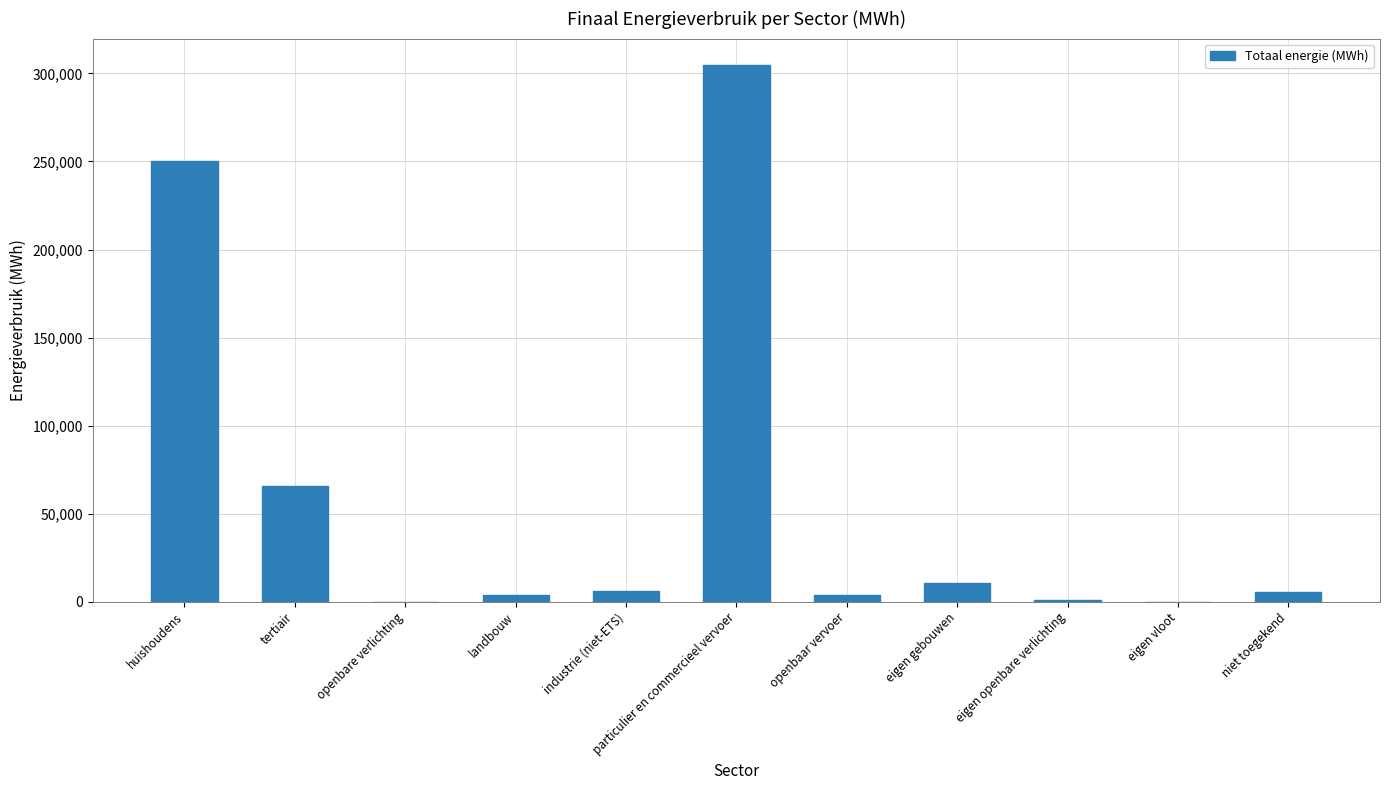

What is the change in value from tertiair to eigen vloot?

-65542.6